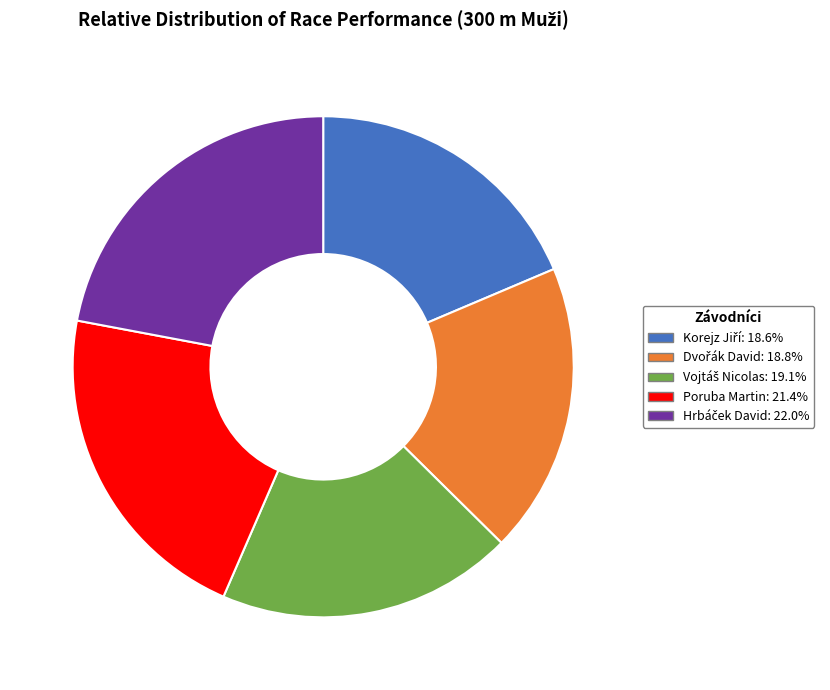

Does Poruba Martin account for over 50% of the chart?

No